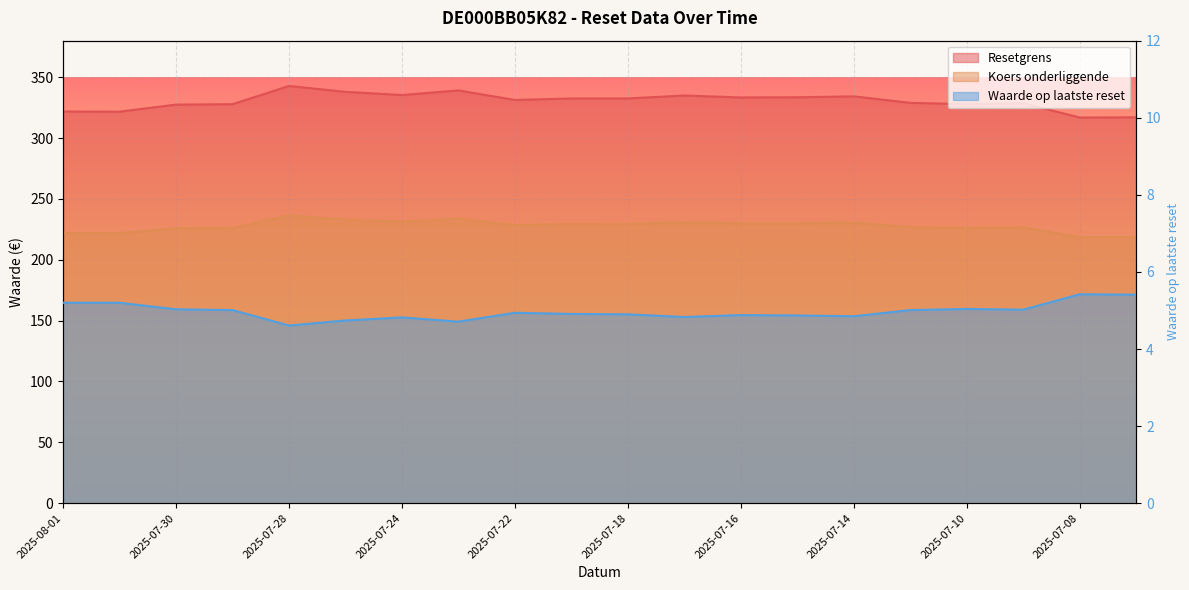

Which series has the widest spread of values?

Resetgrens